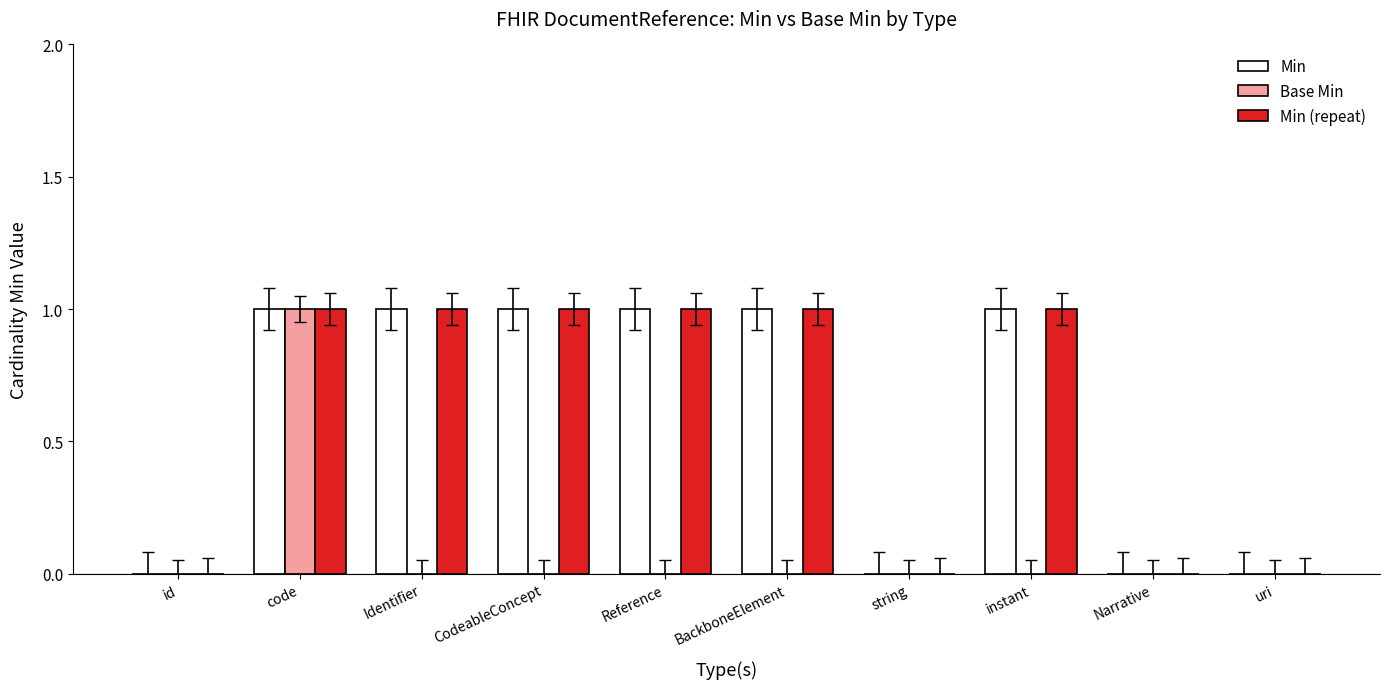

At which category is the sum across all series the highest?

code